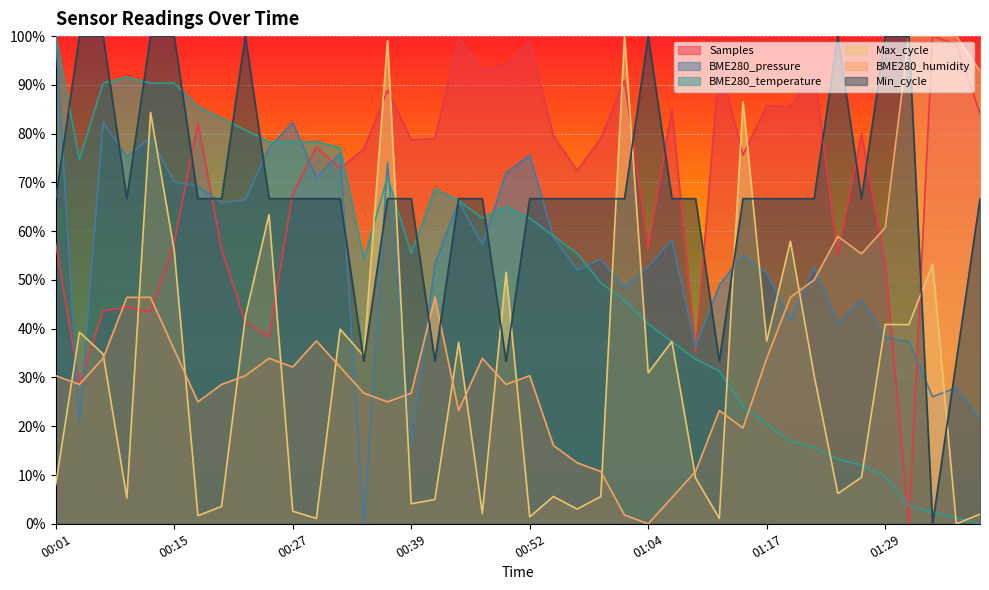

Where is BME280_pressure nearest to the value 0?

00:34